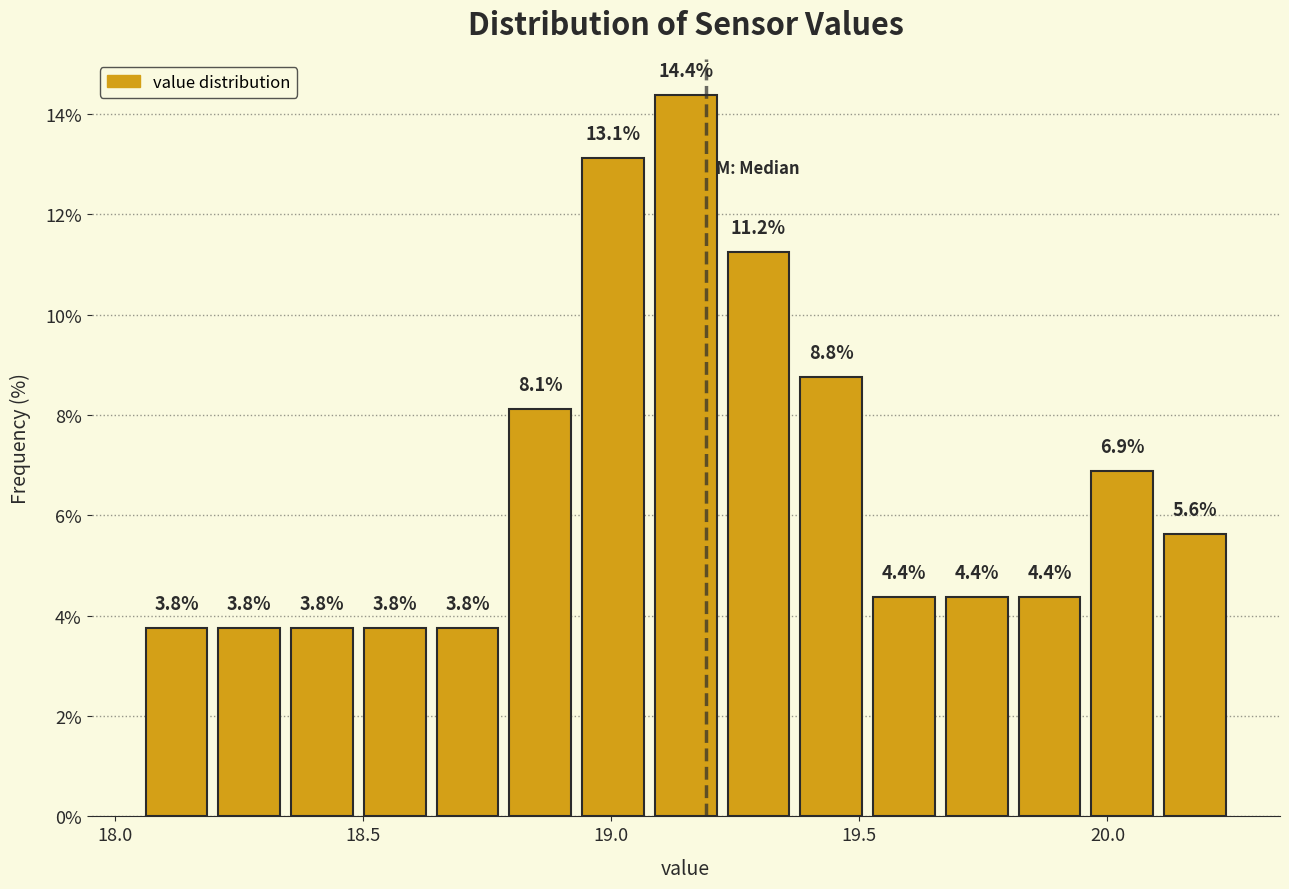

Read against the x-axis, roughly where is the centre of the tallest bar?

19.15